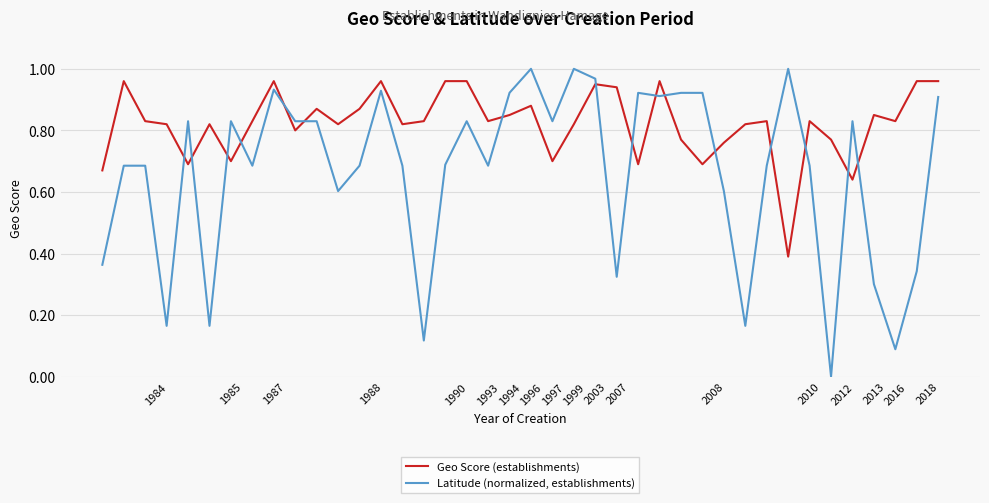

Rank the series by their average value, from lowest to highest.

Latitude (normalized, establishments), Geo Score (establishments)